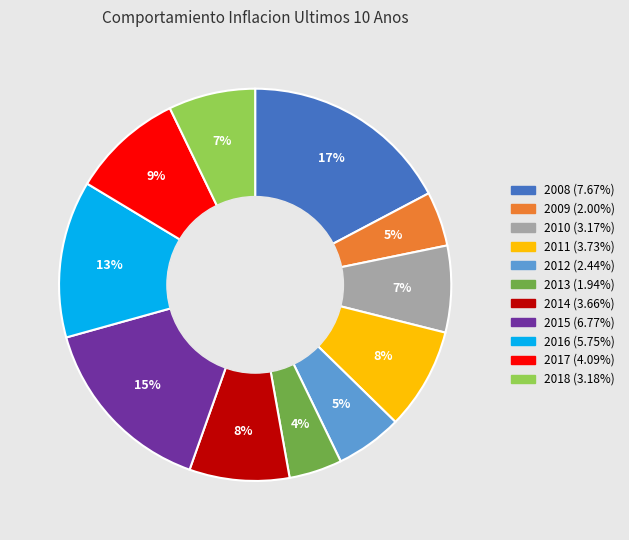

The 2014 slice represents 8% of the pie. True or false?

True